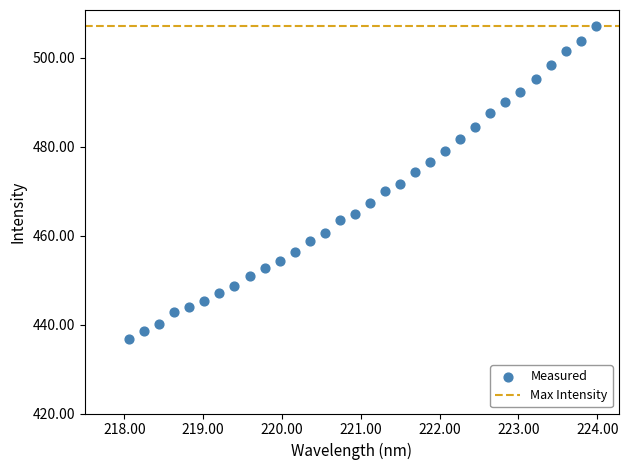

What is the range of Y values (max minus min)?

70.5